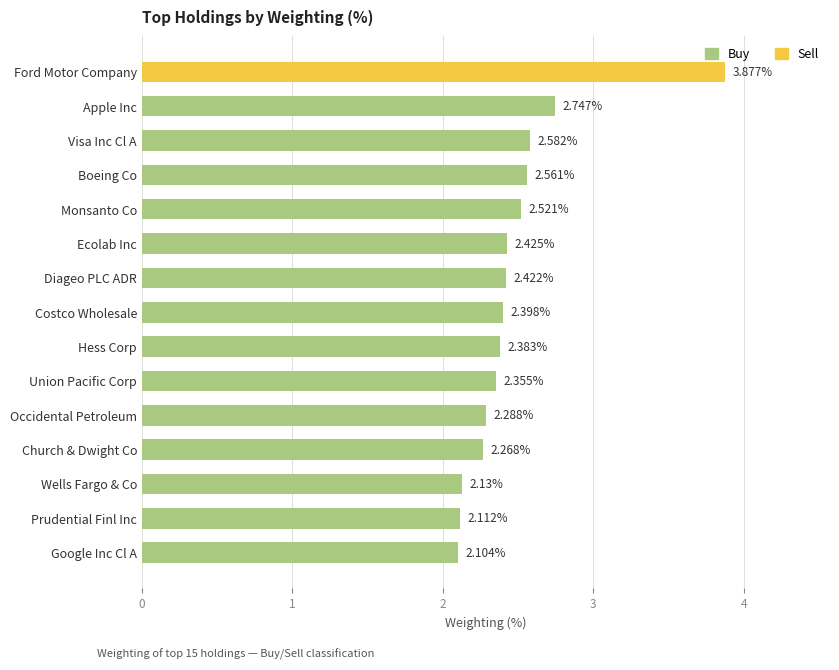

What is the label of the 9th bar from the bottom?

Diageo PLC ADR